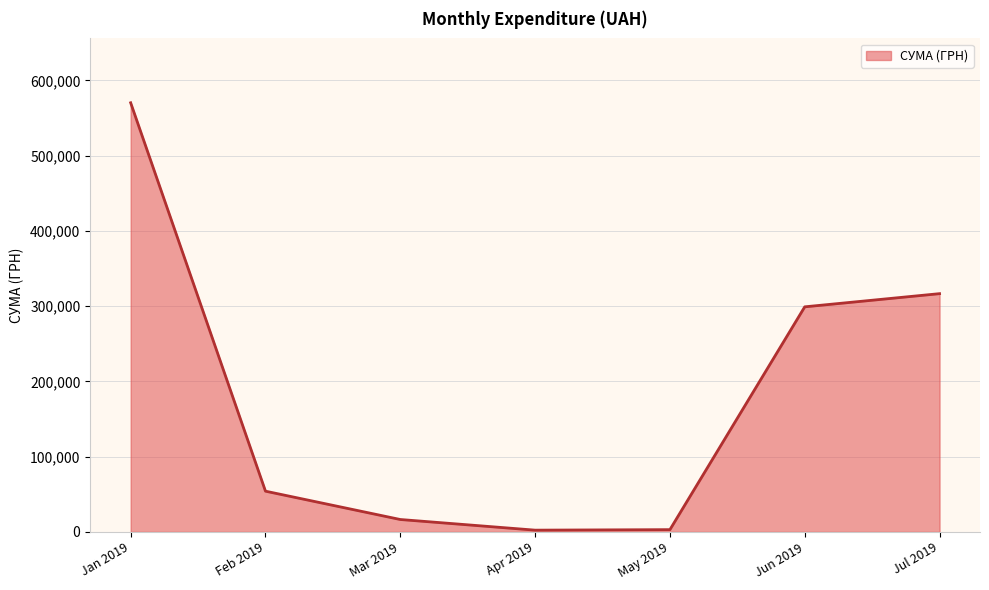

What is the sum of all values?

1262144.3